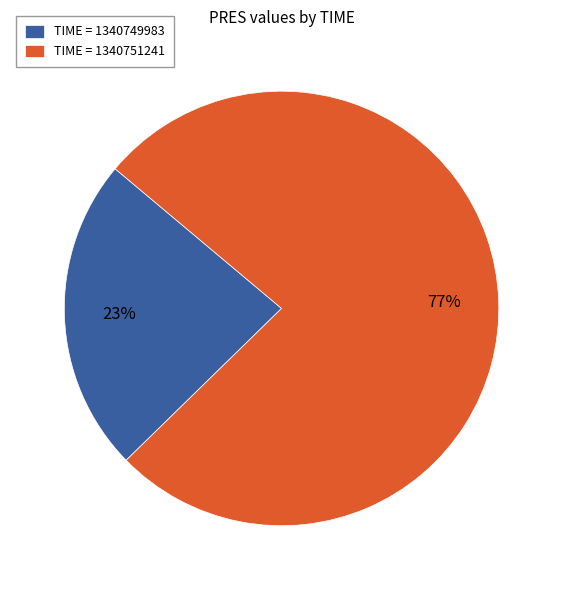

True or false: TIME = 1340749983 accounts for 37% of the total.

False